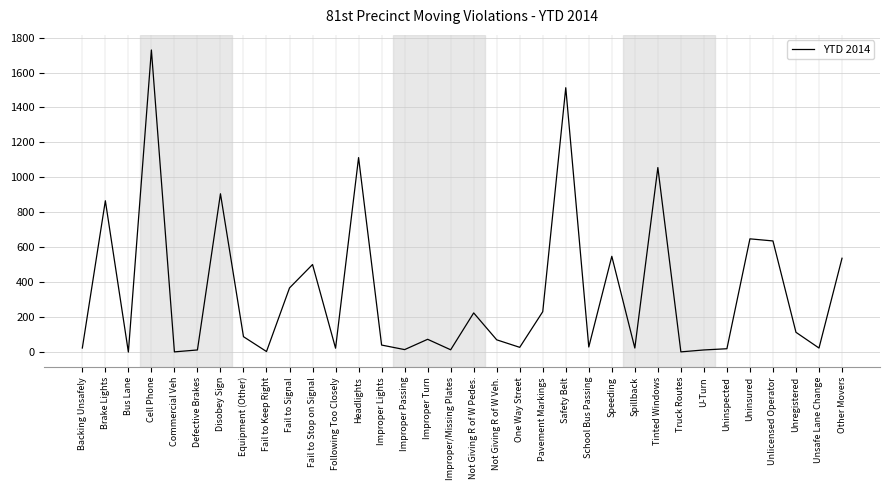

What is the approximate value at Brake Lights?

866